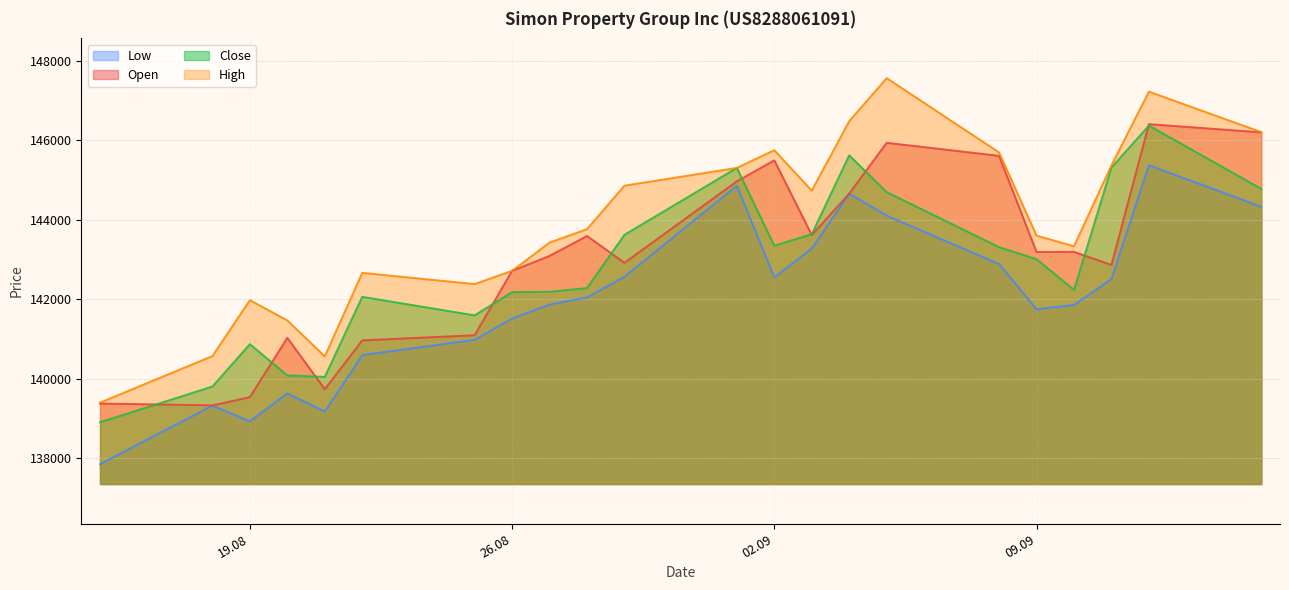

Between 21.08.2025 and 20.08.2025, which is larger?

20.08.2025